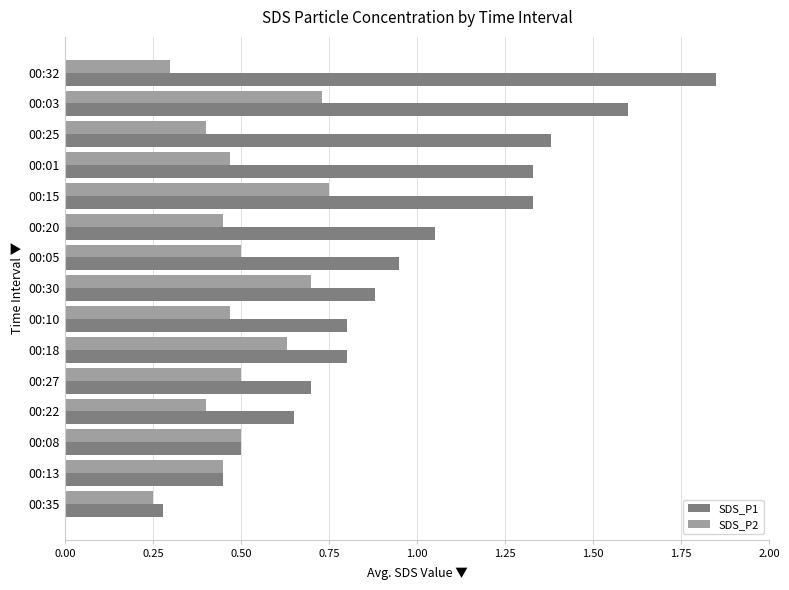

Which series has the largest range (max minus min)?

SDS_P1